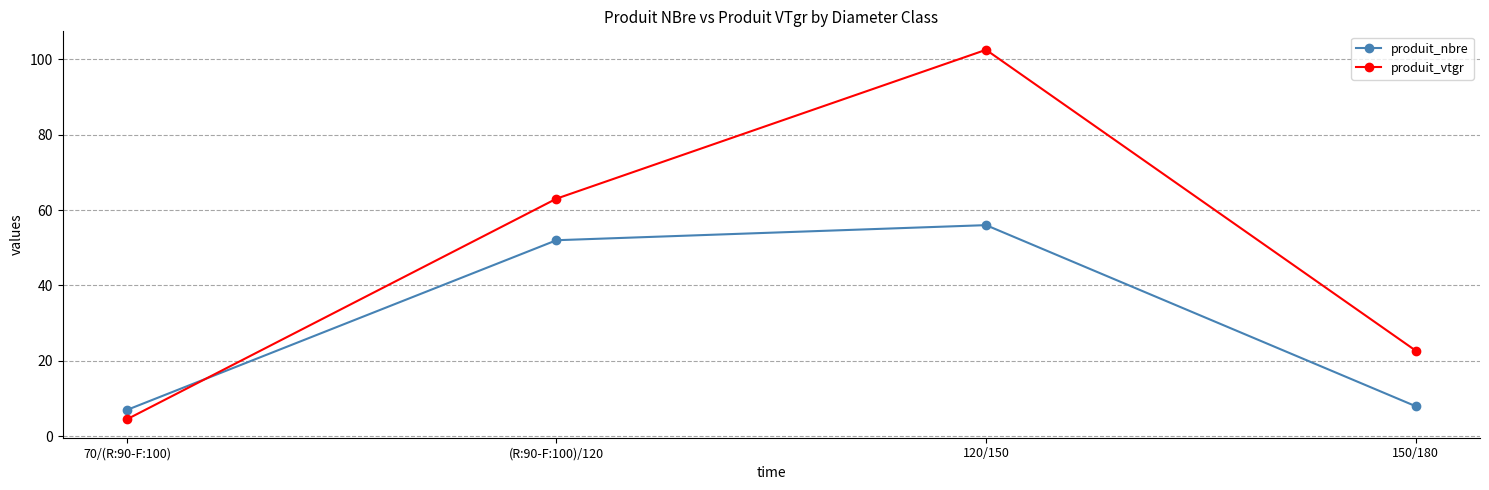

What is the total value across all series at (R:90-F:100)/120?

115.0